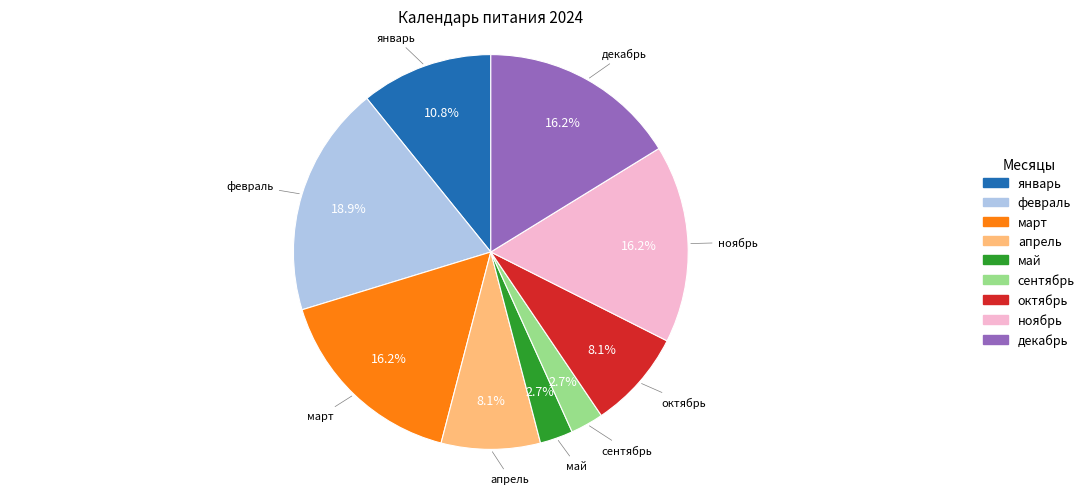

Is there a majority slice in this chart?

No